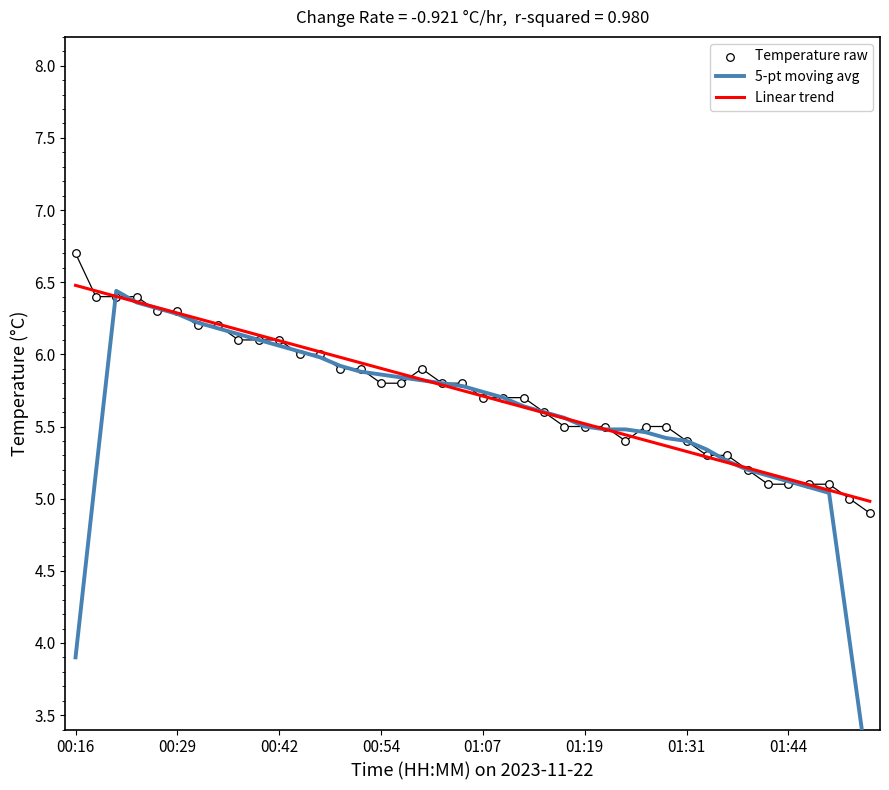

Which series has the largest Y range (max minus min)?

5-pt moving avg